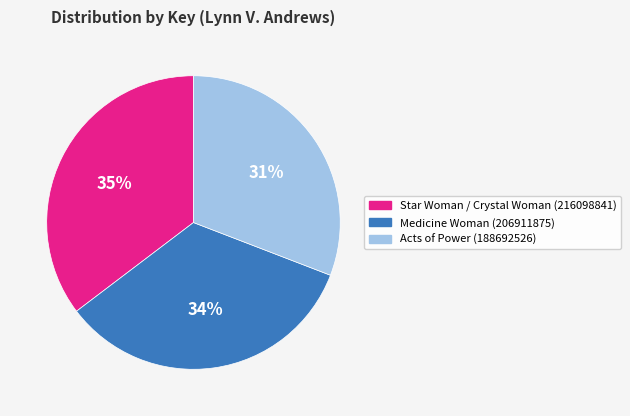

To the nearest percent, what percentage of the pie is Medicine Woman (206911875)?

34%